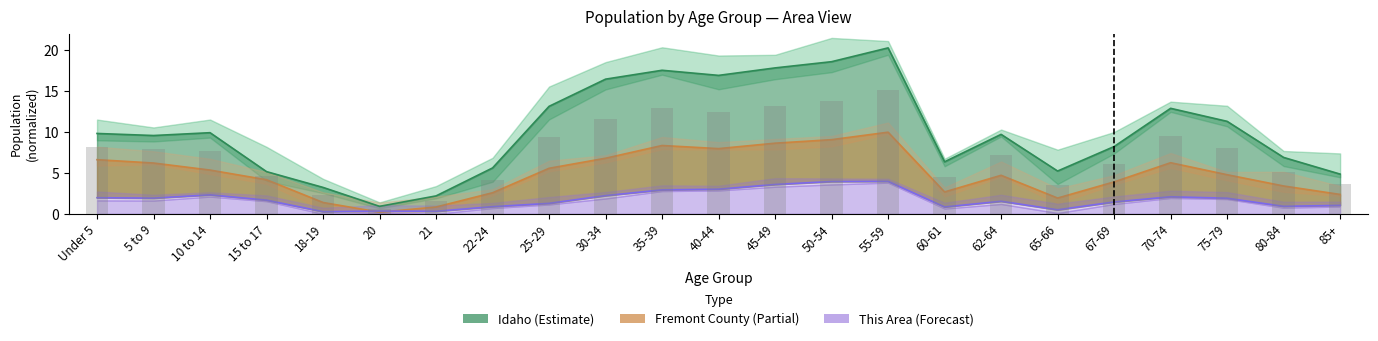

At 30-34, list the series in order from smallest to largest.

This Area (Forecast), Fremont County (Partial), Idaho (Estimate)